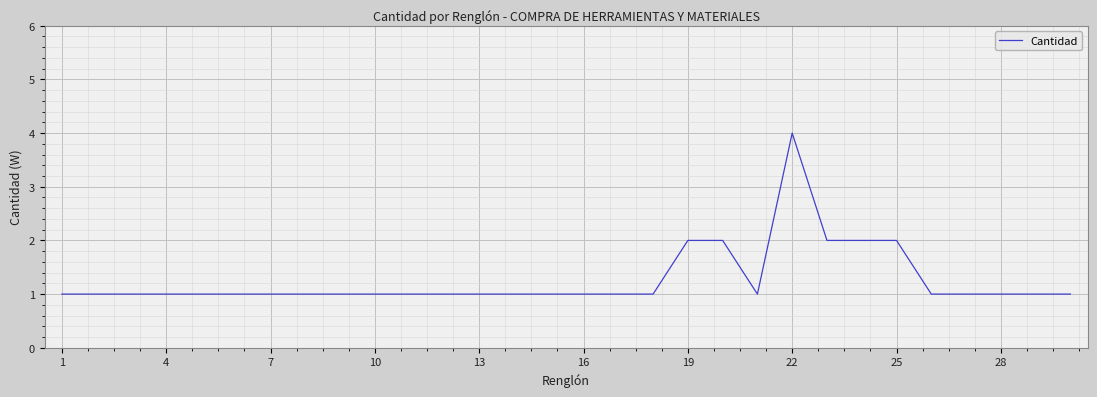

What is the maximum value shown in the chart?

4